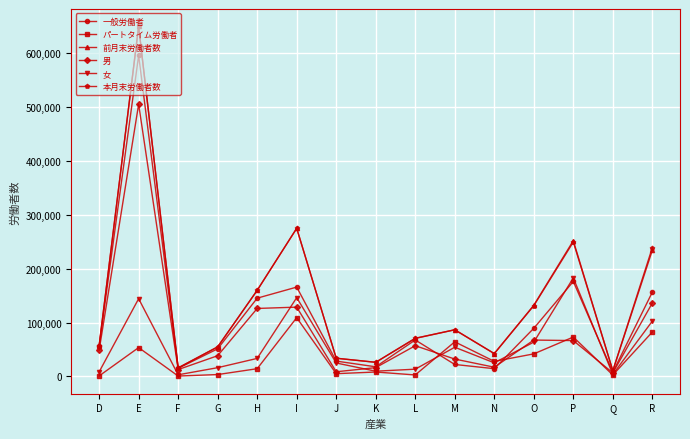

At which category is the sum across all series the highest?

E